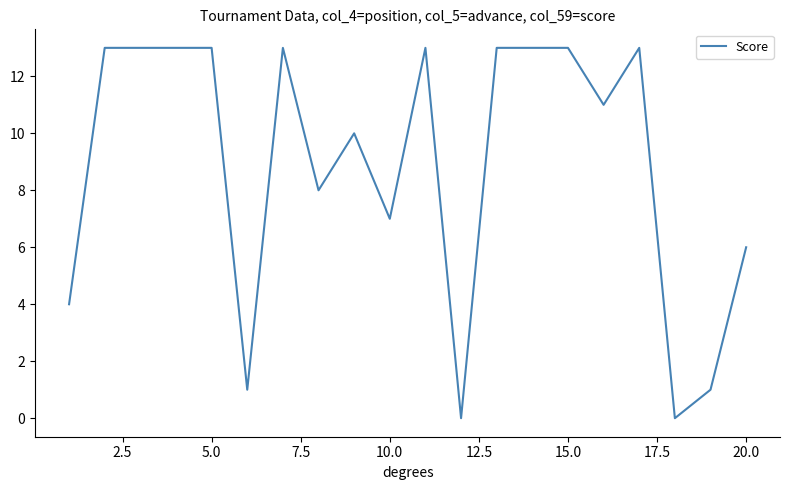

What is the maximum value shown in the chart?

13